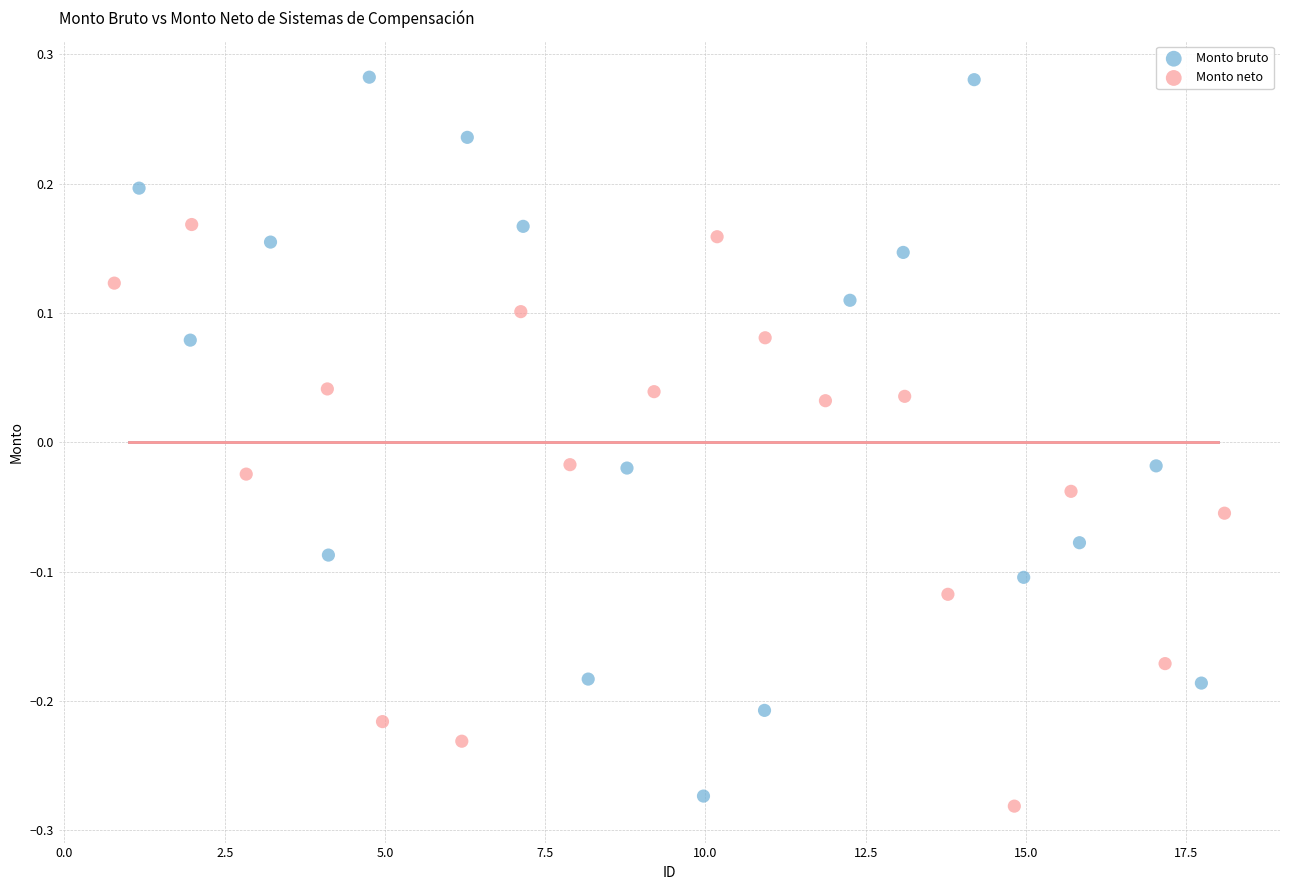

Which series has the largest Y range (max minus min)?

Monto bruto